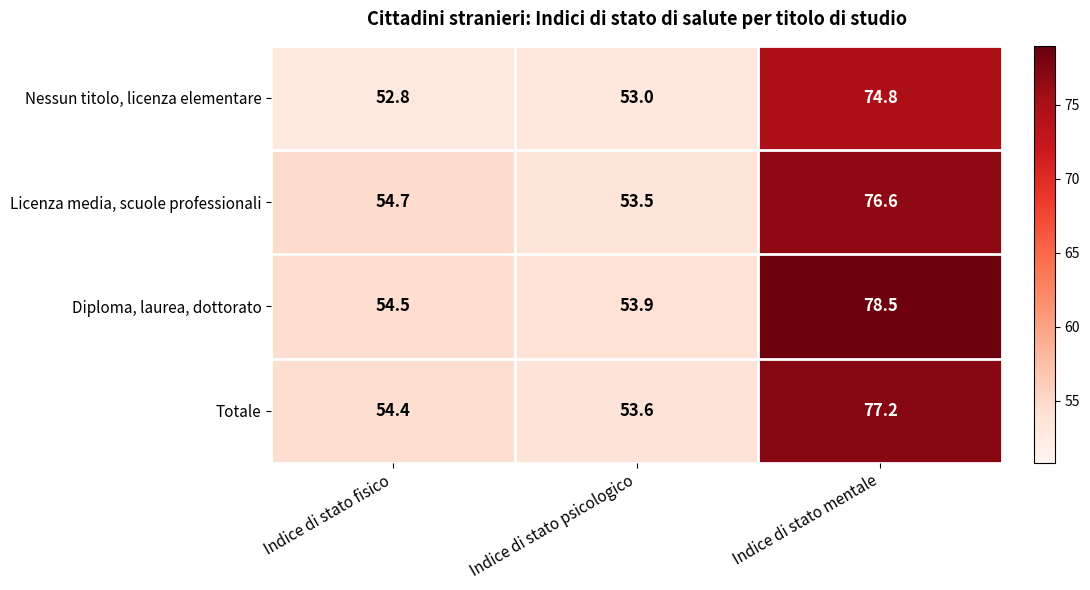

How many data points in Diploma, laurea, dottorato are above 54?

2